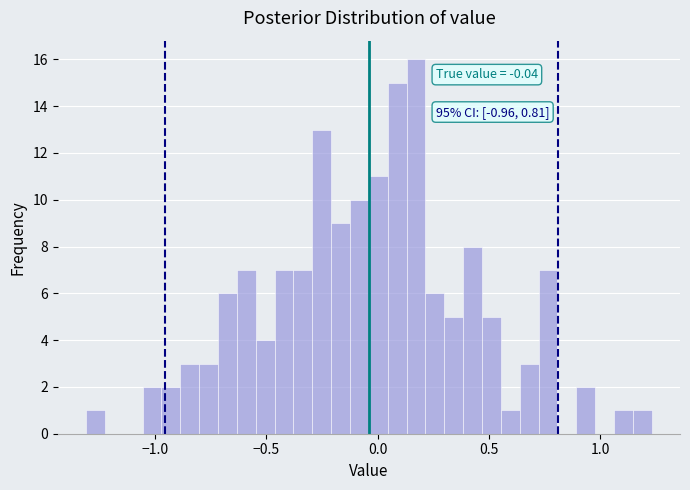

Read against the x-axis, roughly where is the centre of the tallest bar?

0.15